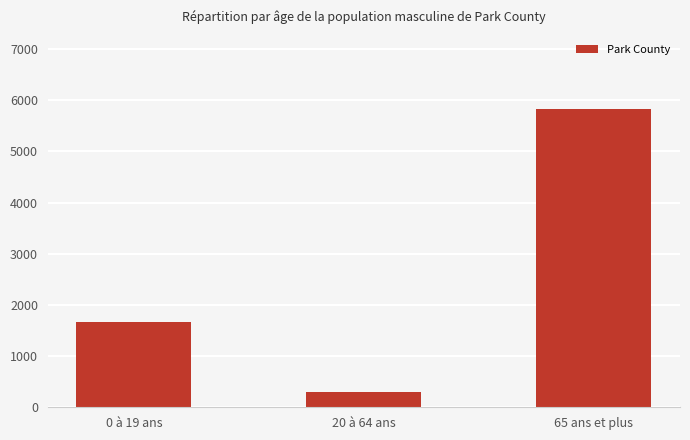

What is the sum of the values at 65 ans et plus and 0 à 19 ans?

7495